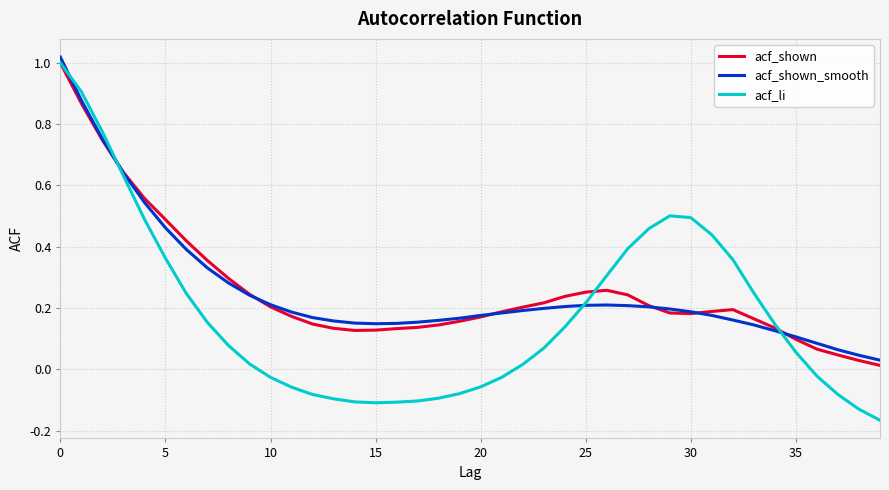

Which series has the widest spread of values?

acf_li